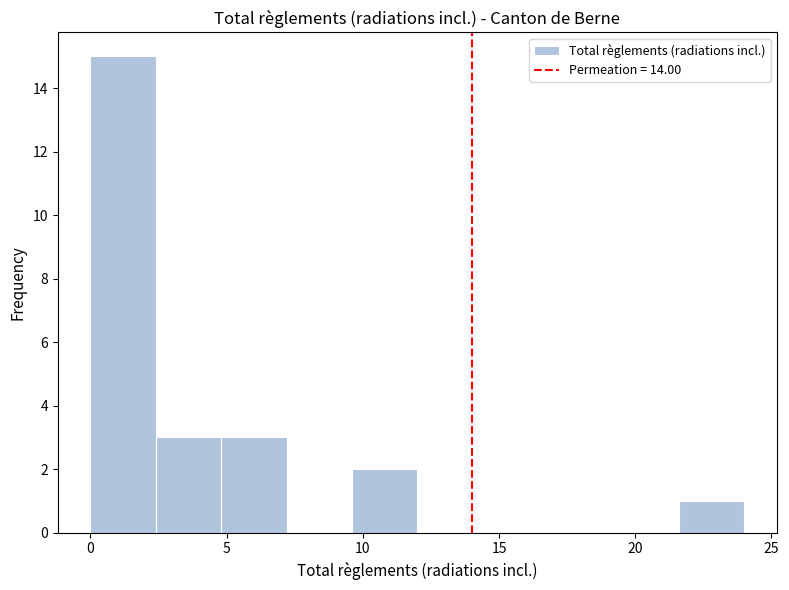

What is the height of the bar covering 0.0 to 2.4 on the x-axis? Neither the bar edges nor the heights are printed on the chart, so give them approximately, as read against the axes.

15